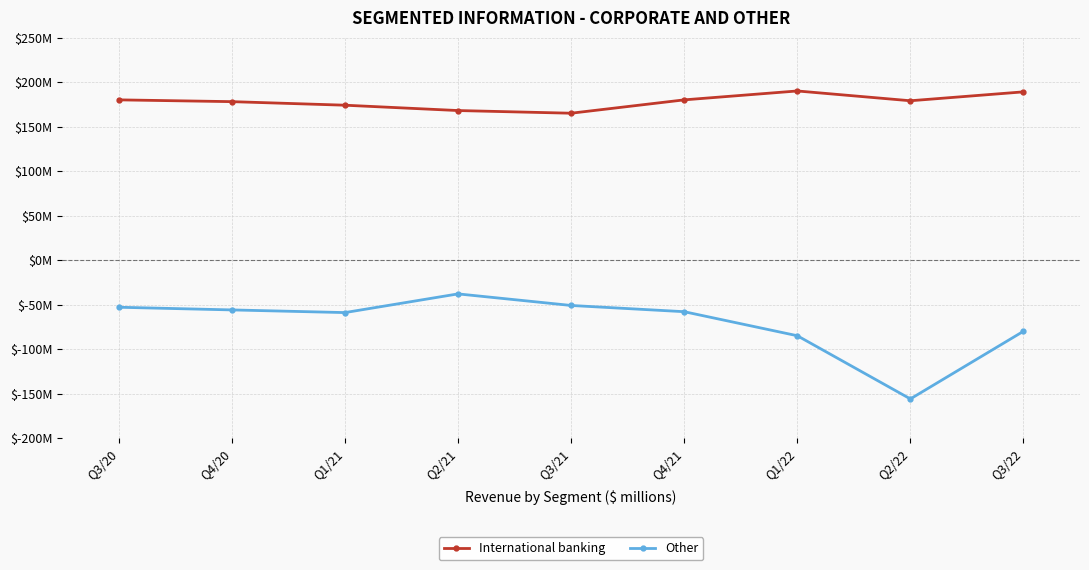

What position from the left is Q4/21?

6